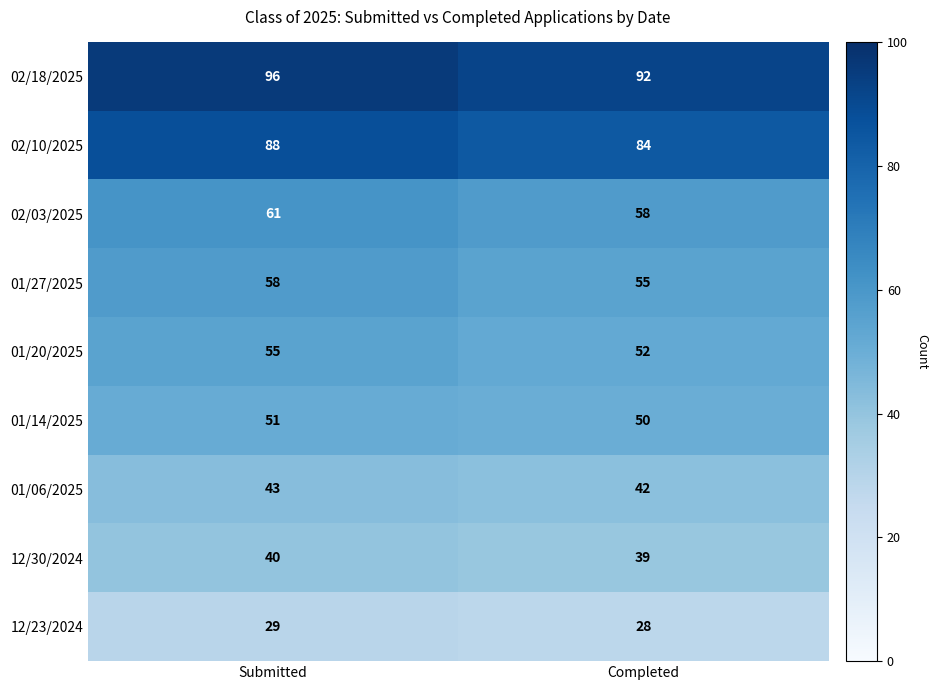

Is it true that 12/30/2024 equals 58 at Submitted?

False